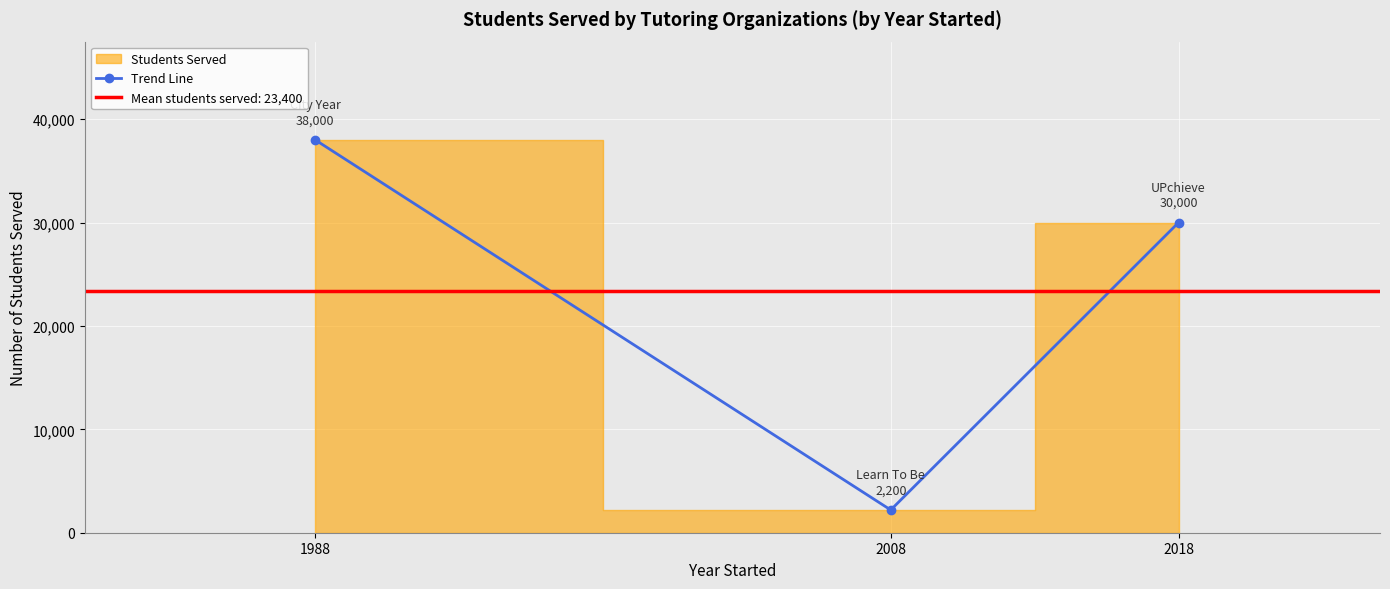

Reading left to right, extract all data points from this chart.

1988=38000	2008=2200	2018=30000